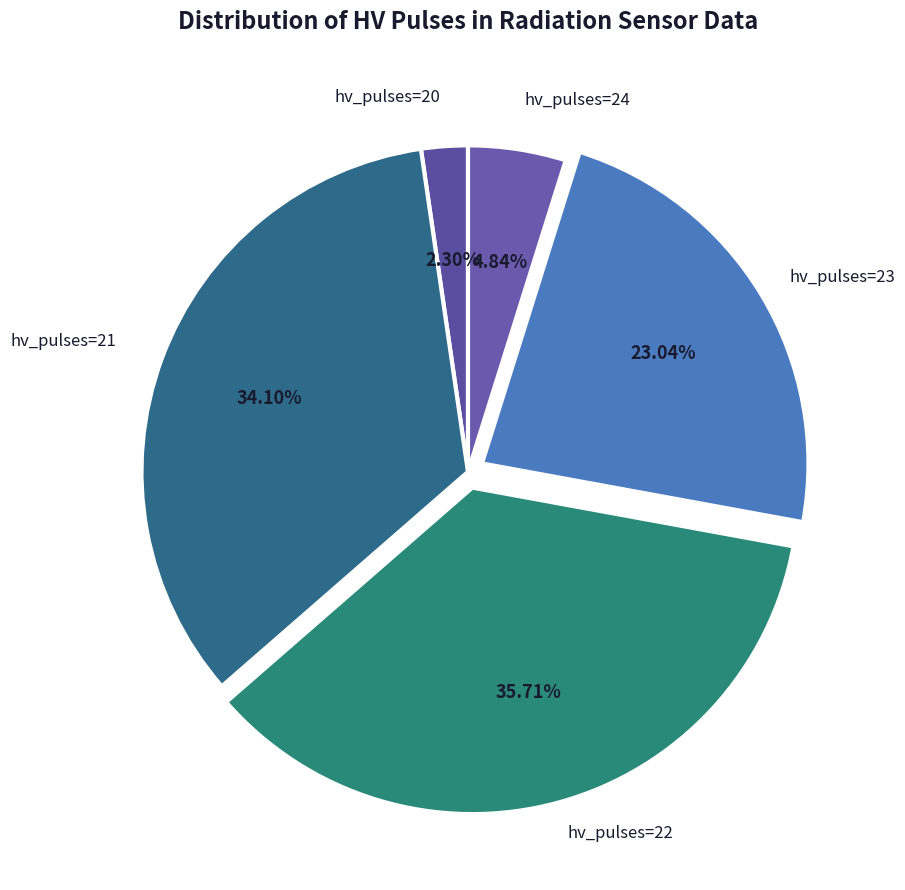

Between hv_pulses=24 and hv_pulses=20, which is larger?

hv_pulses=24